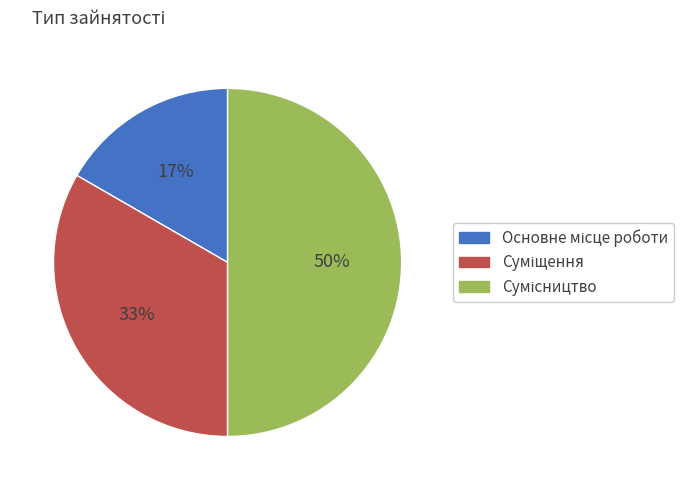

To the nearest percent, what is the difference between the Основне місце роботи and Суміщення slice percentages?

17%